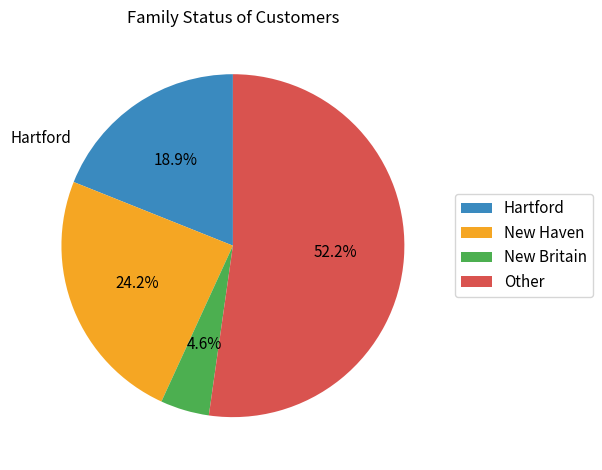

Which category has the biggest portion of the pie?

Other